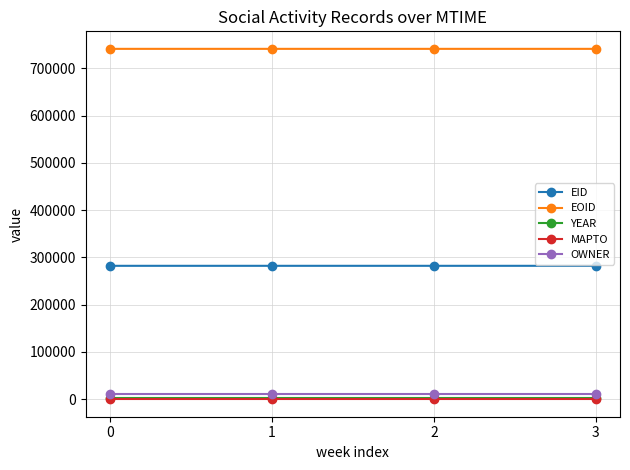

What is the sum of the YEAR values at 1 and 0?

4012